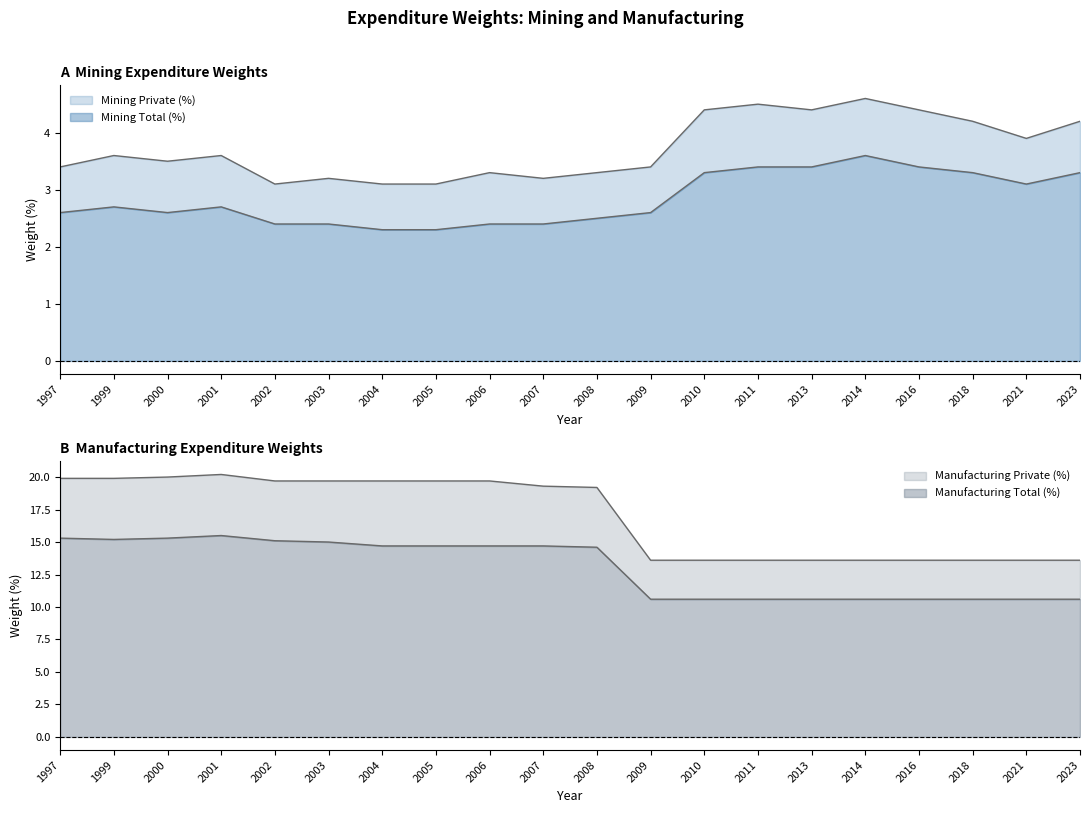

What is the lowest value of the Mining Private (%) series?

3.1